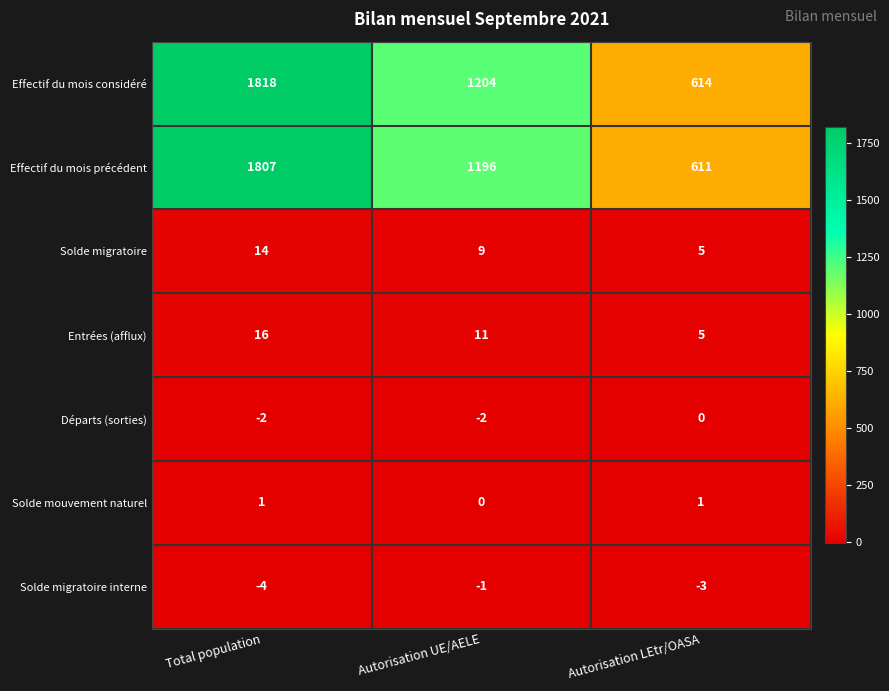

Reading right to left, transcribe all the data shown in this chart.

Effectif du mois considéré: Autorisation LEtr/OASA=614	Autorisation UE/AELE=1204	Total population=1818
Effectif du mois précédent: Autorisation LEtr/OASA=611	Autorisation UE/AELE=1196	Total population=1807
Solde migratoire: Autorisation LEtr/OASA=5	Autorisation UE/AELE=9	Total population=14
Entrées (afflux): Autorisation LEtr/OASA=5	Autorisation UE/AELE=11	Total population=16
Départs (sorties): Autorisation LEtr/OASA=0	Autorisation UE/AELE=-2	Total population=-2
Solde mouvement naturel: Autorisation LEtr/OASA=1	Autorisation UE/AELE=0	Total population=1
Solde migratoire interne: Autorisation LEtr/OASA=-3	Autorisation UE/AELE=-1	Total population=-4